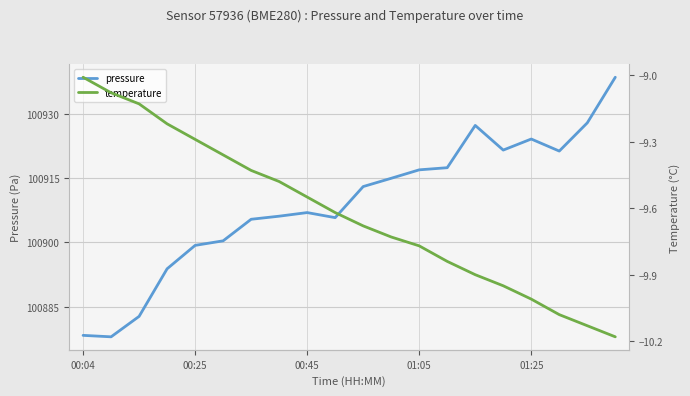

How many lines are shown in the chart?

2